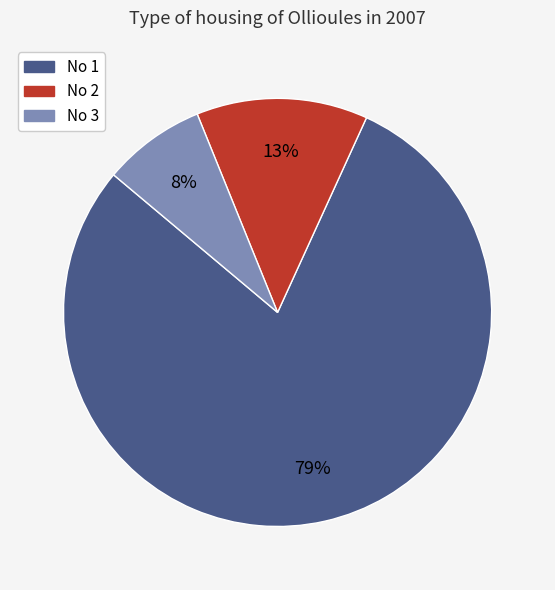

To the nearest percent, what percentage of the pie is No 3?

8%